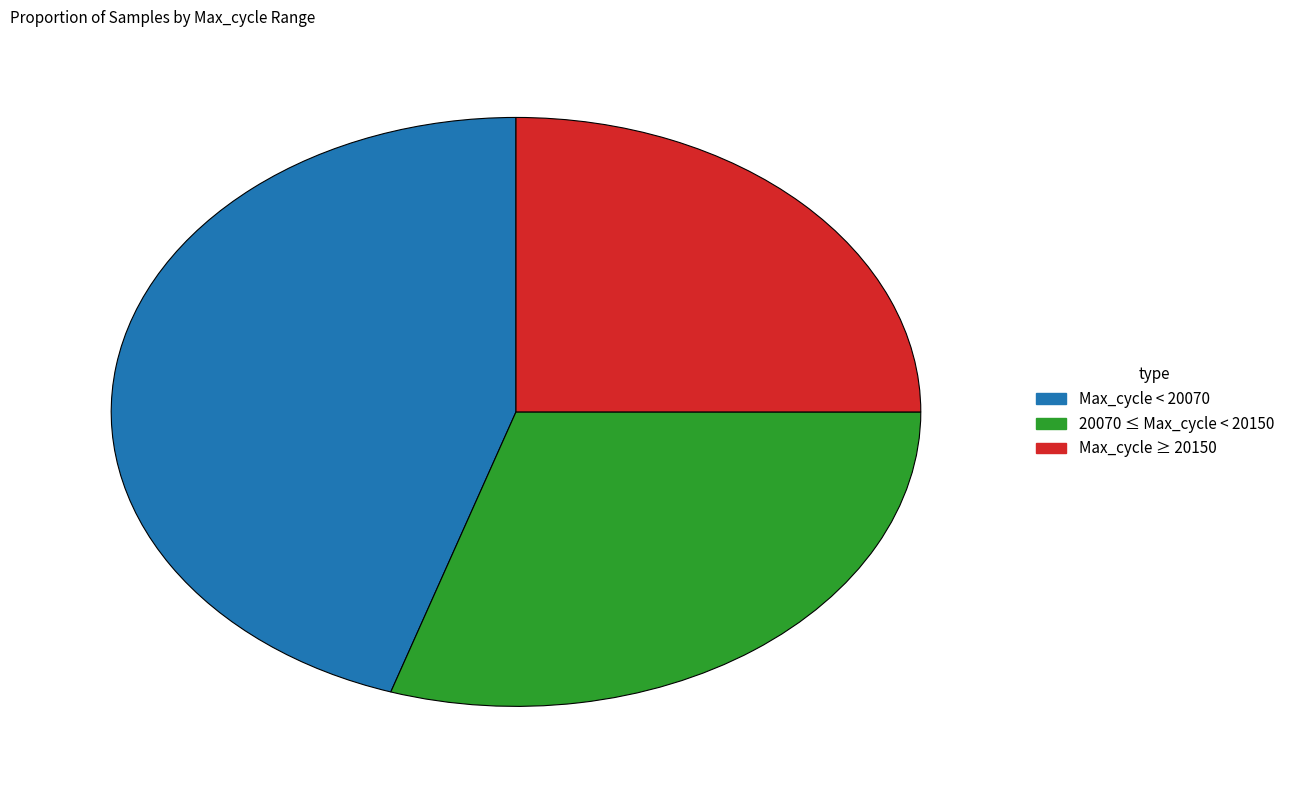

Rank the categories by value from highest to lowest.

Max_cycle < 20070, 20070 ≤ Max_cycle < 20150, Max_cycle ≥ 20150